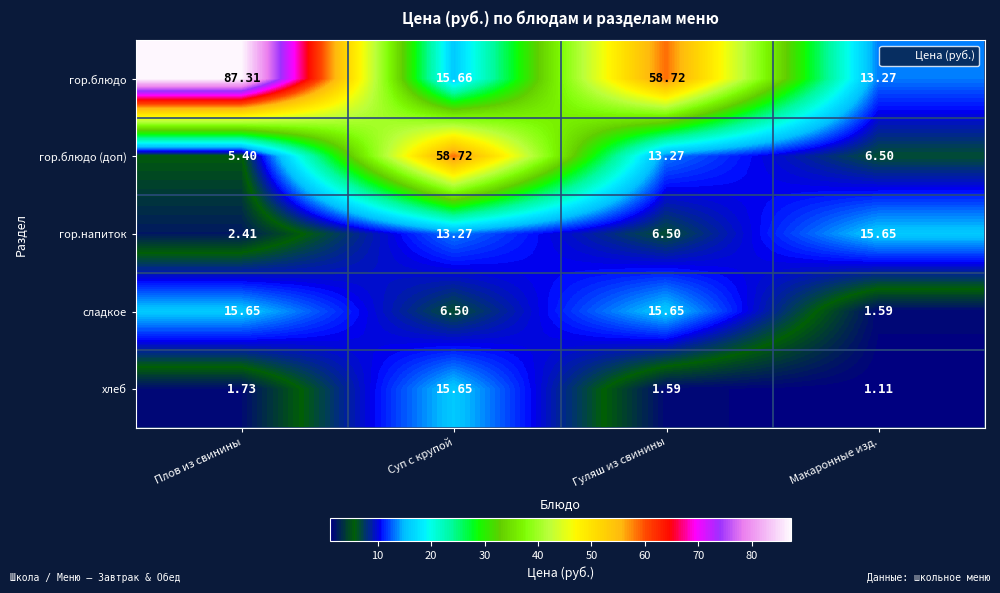

At how many categories does at least one series exceed 23?

3